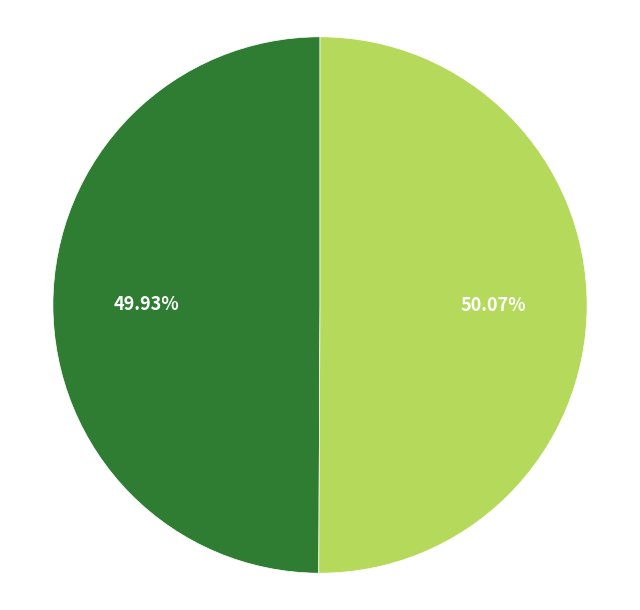

To the nearest percent, what is the average slice percentage?

50%